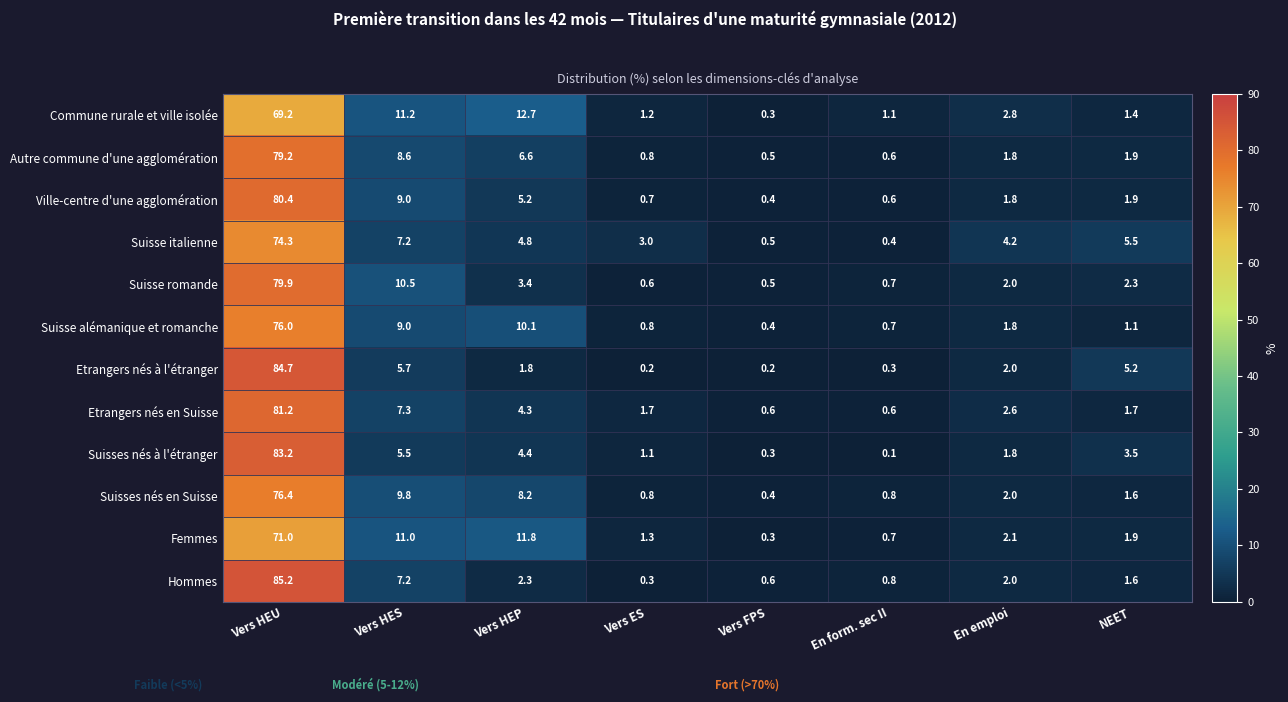

What is the average value of the Suisse italienne series?

12.5